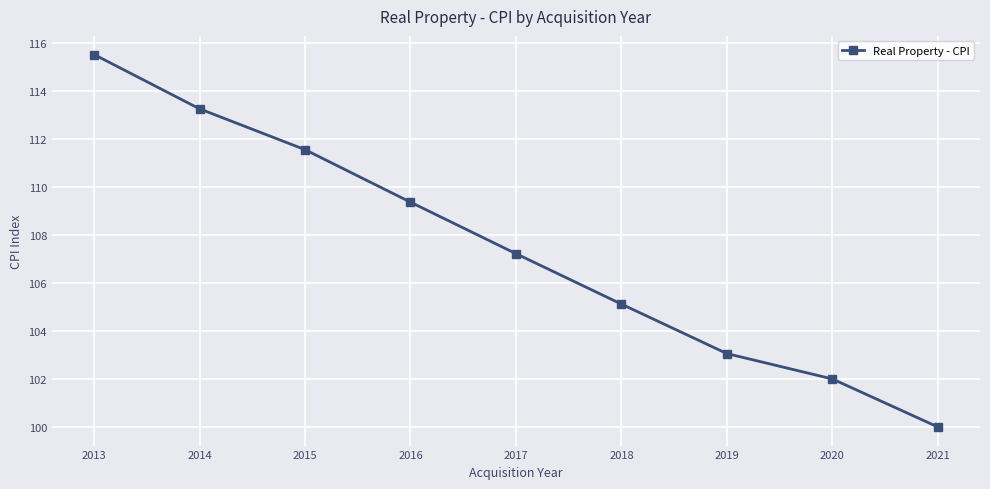

Reading right to left, extract all data points from this chart.

2021=100.0	2020=102.0	2019=103.1	2018=105.1	2017=107.2	2016=109.4	2015=111.6	2014=113.3	2013=115.5